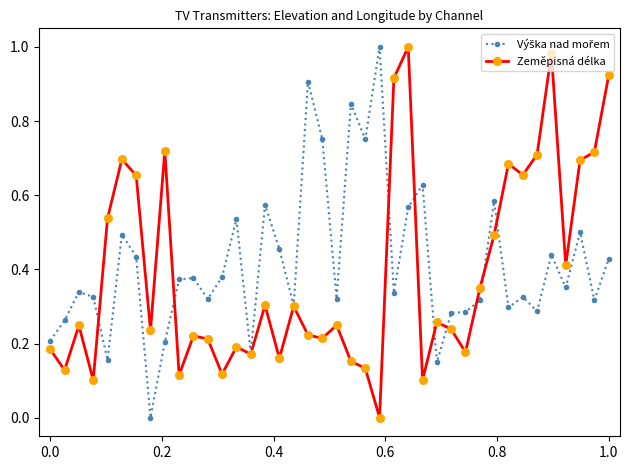

True or false: Zeměpisná délka has more than 2 interior local peaks.

True